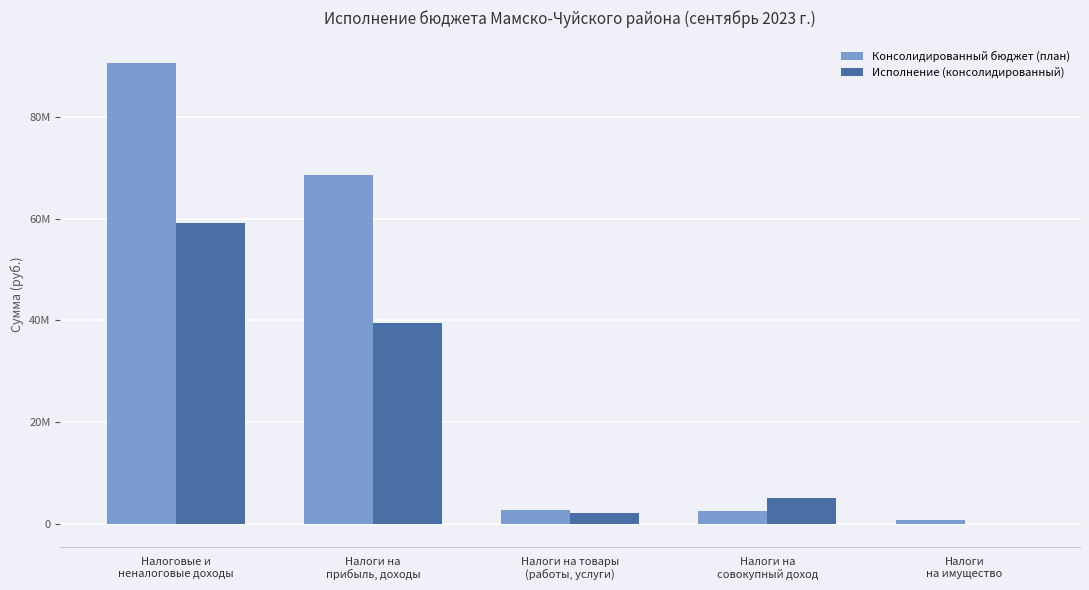

Where is Консолидированный бюджет (план) nearest to the value 45649483?

Налоги на
прибыль, доходы